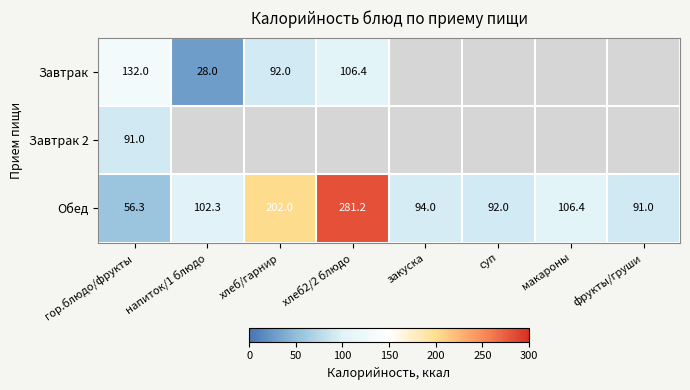

Where does the Обед series first go above 102?

напиток/1 блюдо